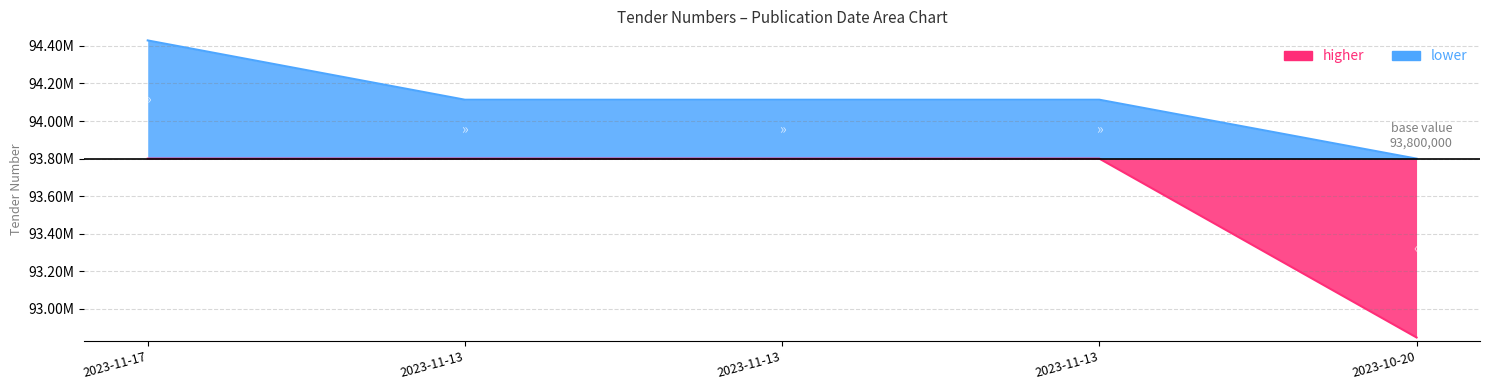

Approximately how many times larger is the value at 2023-11-13 compared to 2023-11-17?

1.0